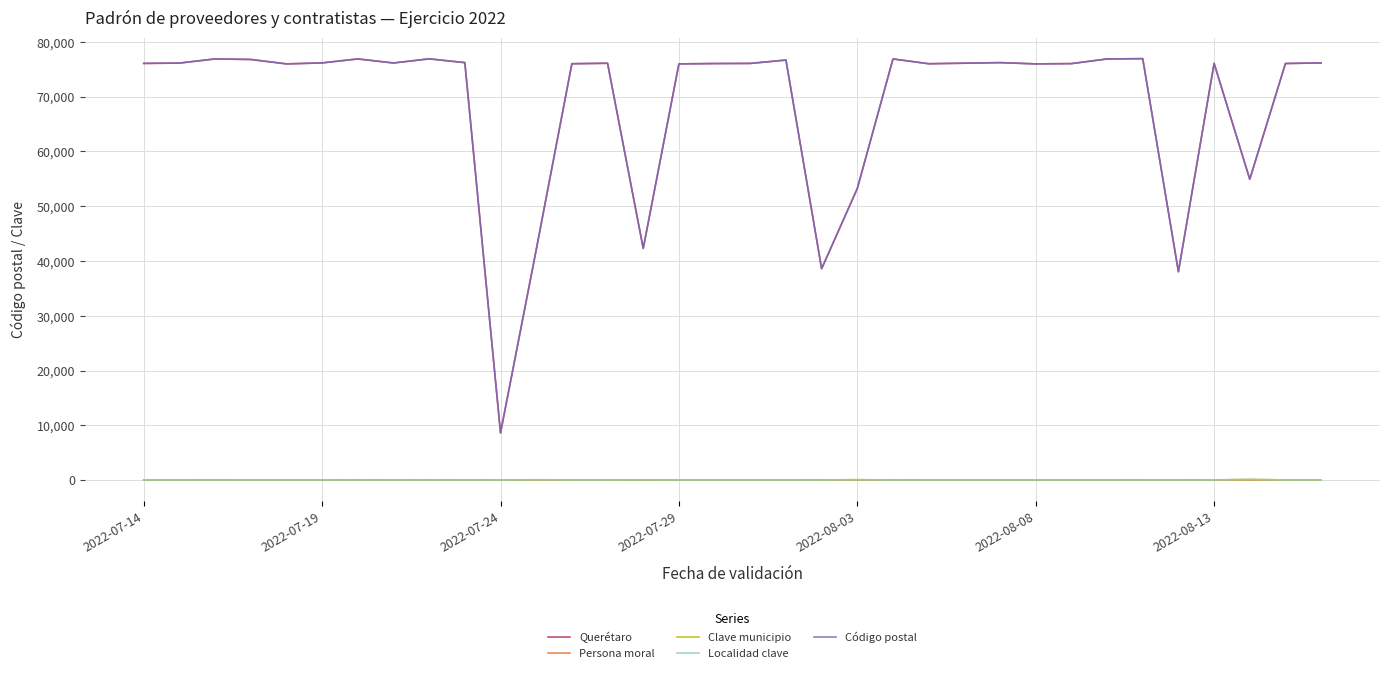

True or false: Código postal and Localidad clave intersect in this chart.

False